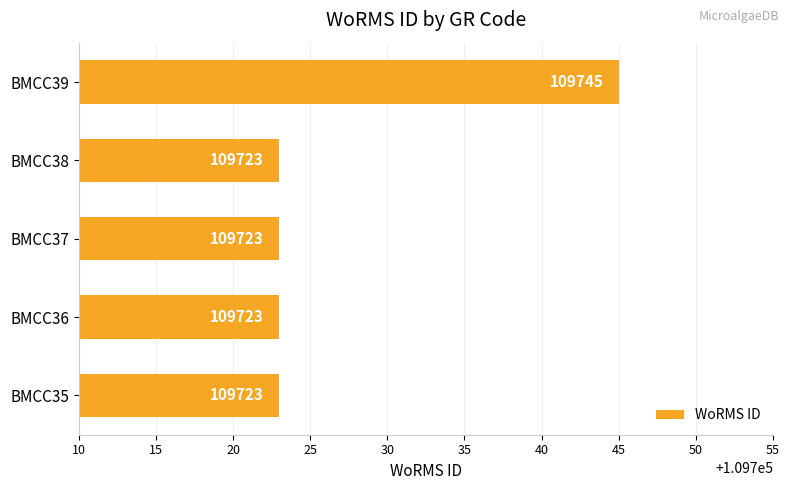

What is the difference between the maximum and minimum values?

22